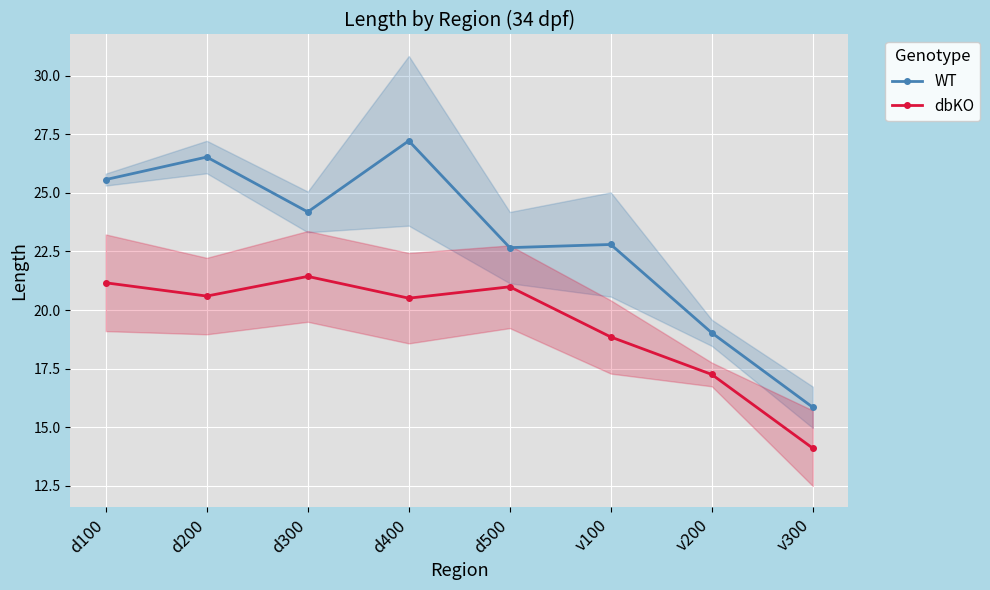

What value does the dbKO series have at v100?

18.9